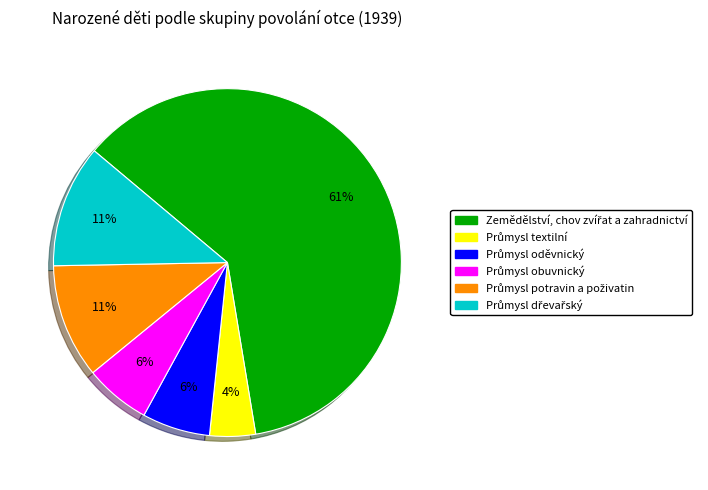

To the nearest percent, what is the average slice percentage?

17%